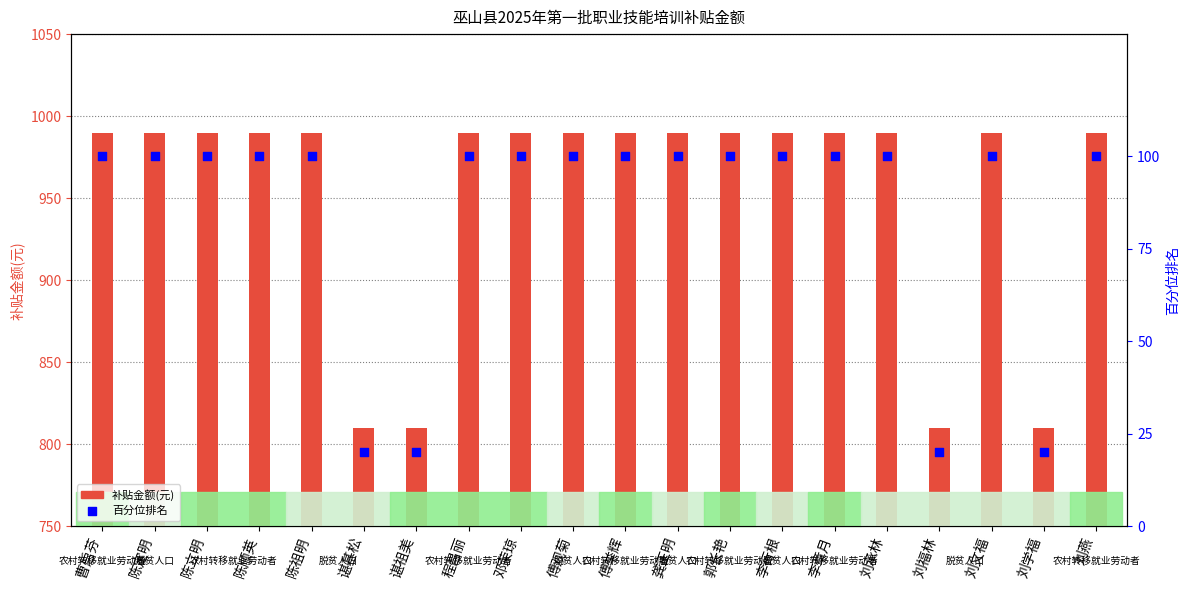

At how many categories does at least one series exceed 571?

20